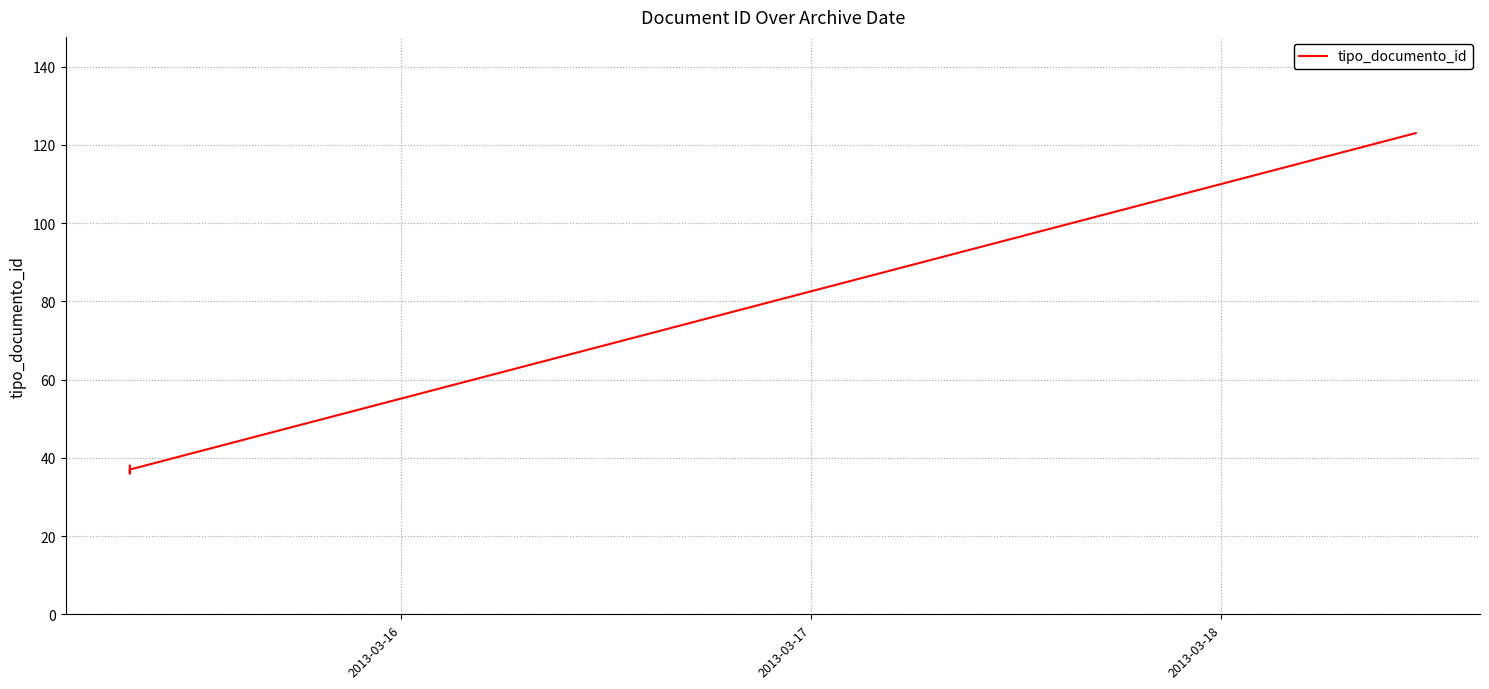

What is the label of the 3rd point from the left?

2013-03-18